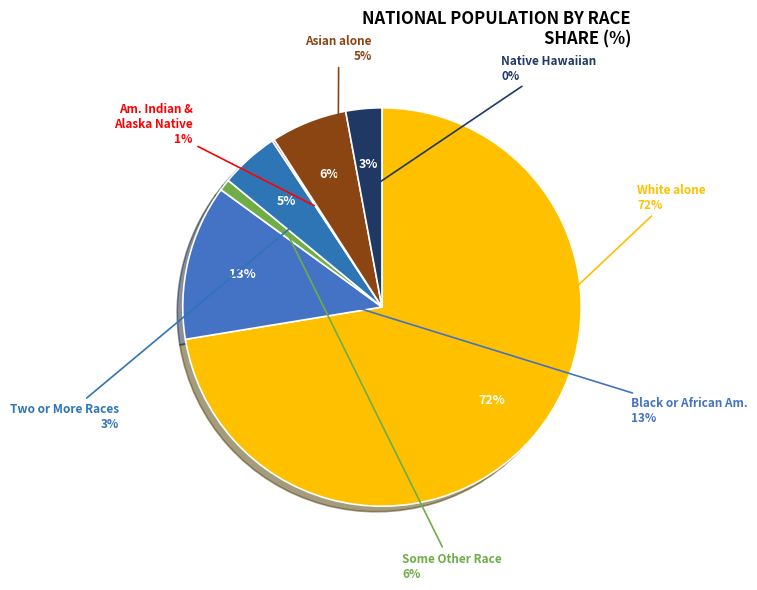

Rank the categories by value from highest to lowest.

White alone, Black or African American alone, Some Other Race alone, Asian alone, Two or More Races, American Indian and Alaska Native, Native Hawaiian and Other Pacific